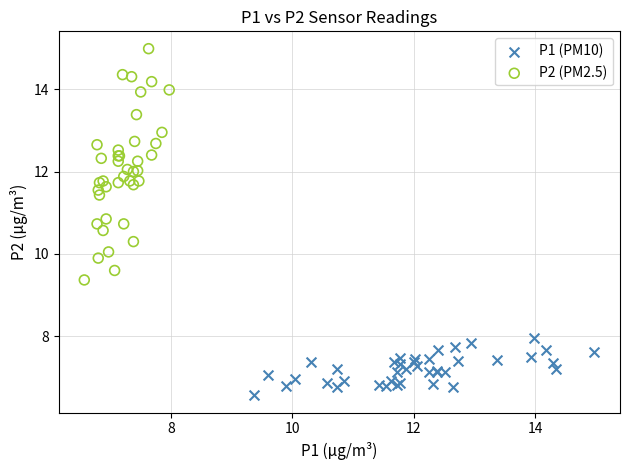

Which series reaches the maximum Y coordinate?

P2 (PM2.5)